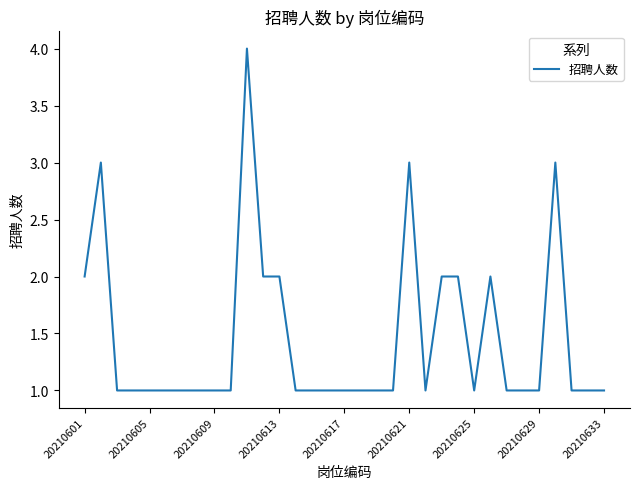

What is the difference between the maximum and minimum values?

3